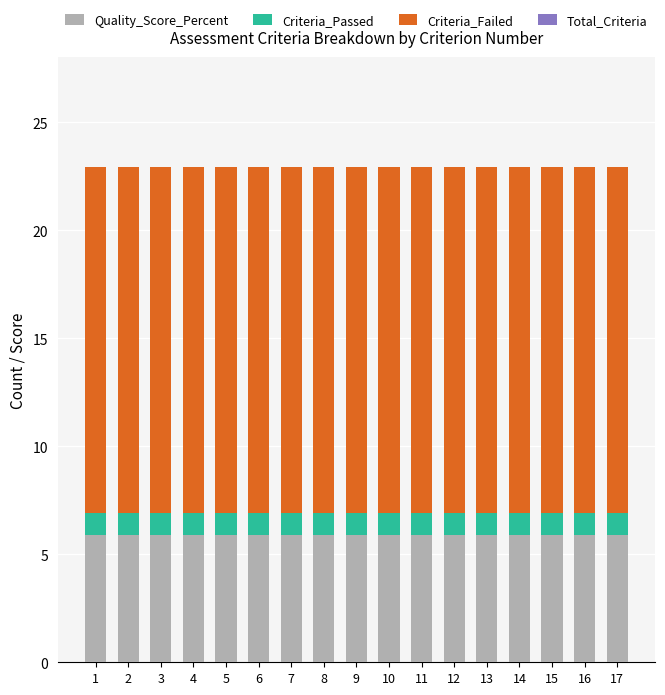

What is the total value across all series at 10?

22.9